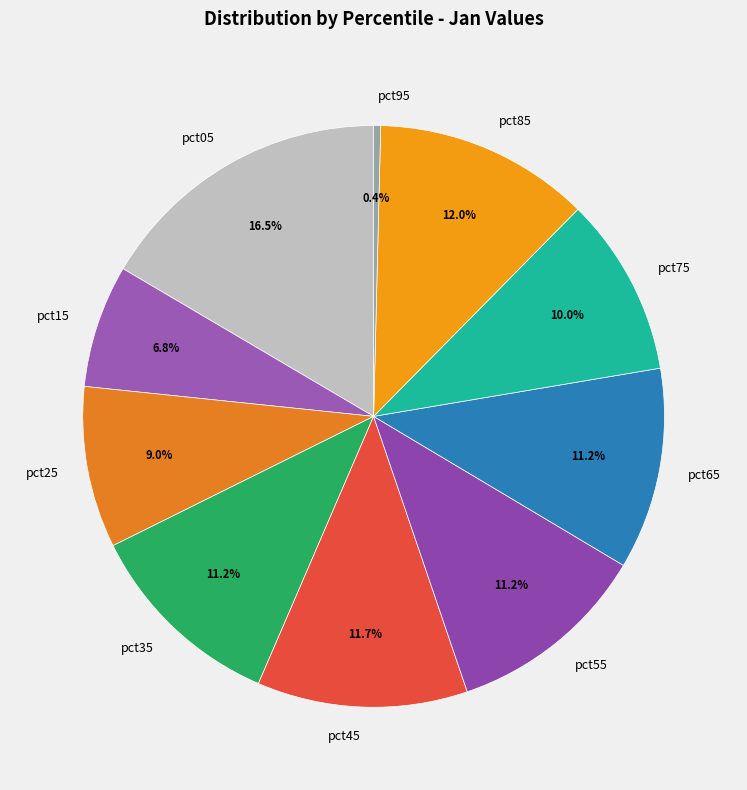

Which category has the smallest portion of the pie?

pct95